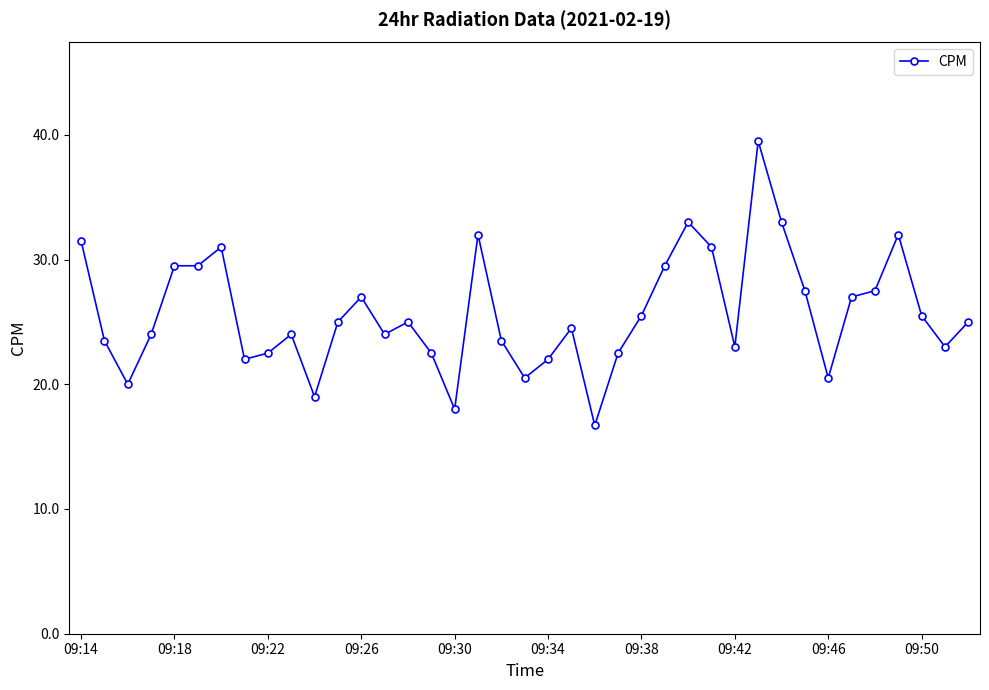

What is the average value?

25.7